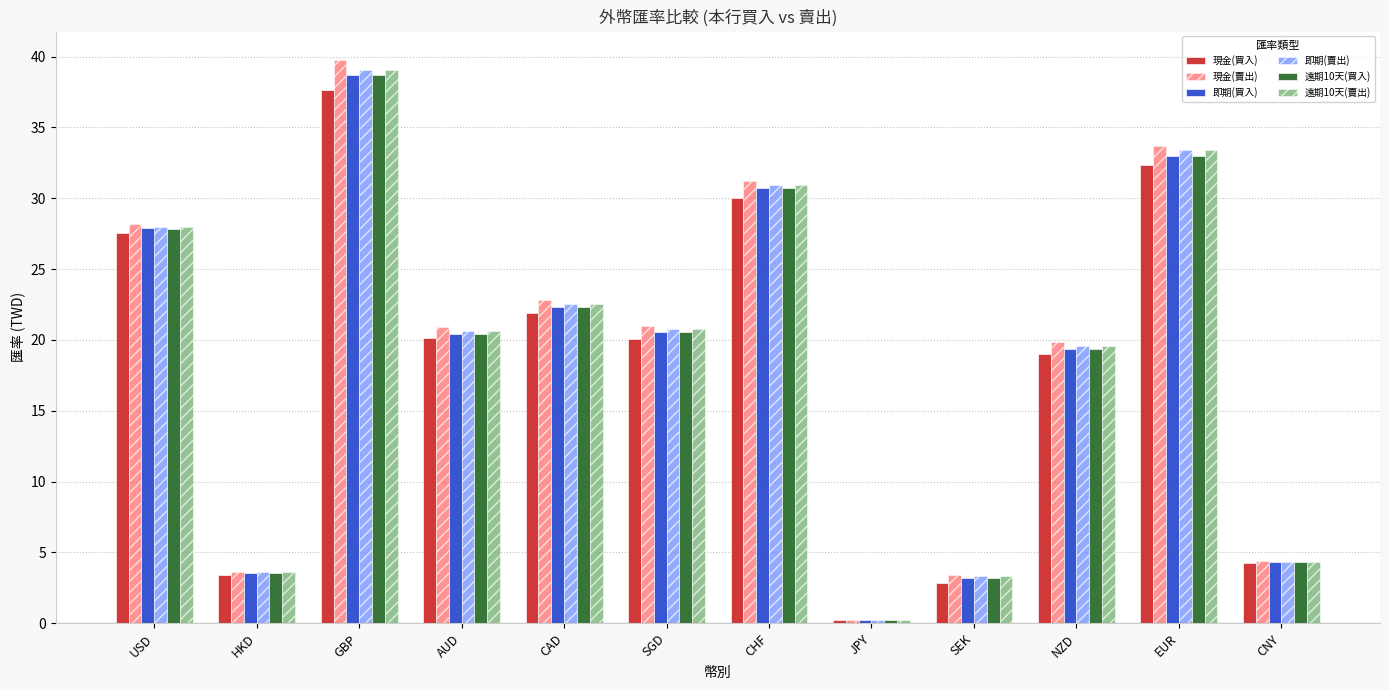

At which category is the sum across all series the highest?

GBP